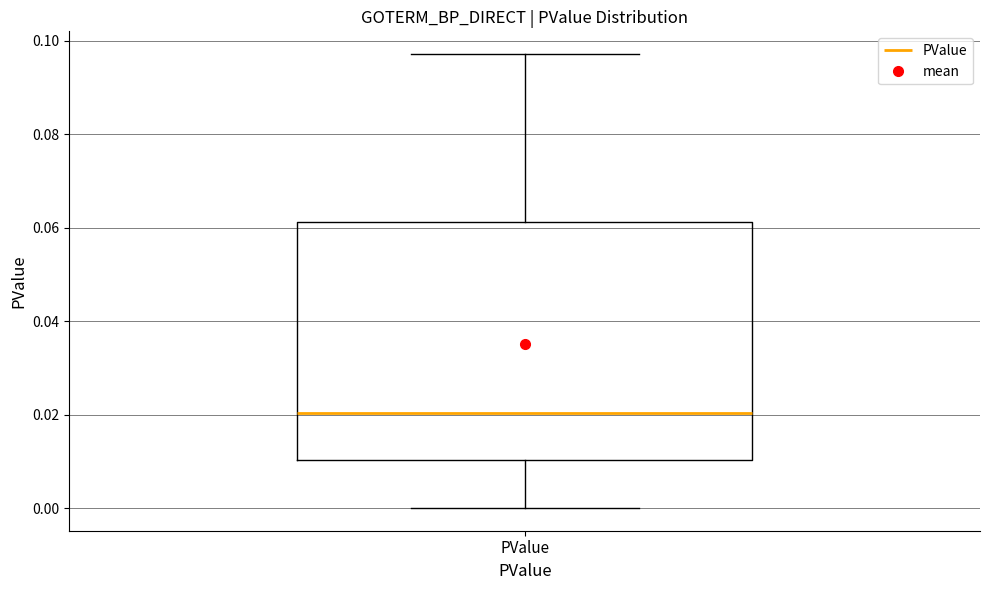

Read this box plot against the y-axis: the position of the median line, the range covered by the box, and the ends of both whiskers. The values are not printed on the chart, so give them approximately, as read against the axis.

median 0.020, box 0.010 to 0.062, whiskers 0.000 to 0.098